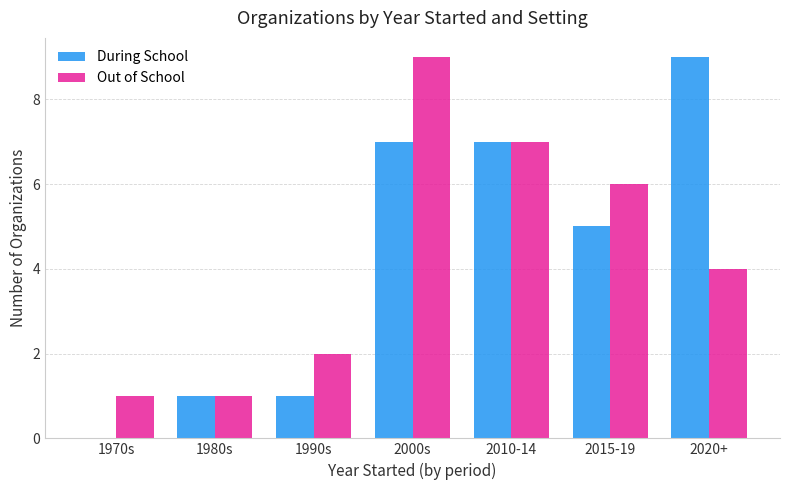

Which series changed the most between 2000s and 2010-14?

Out of School